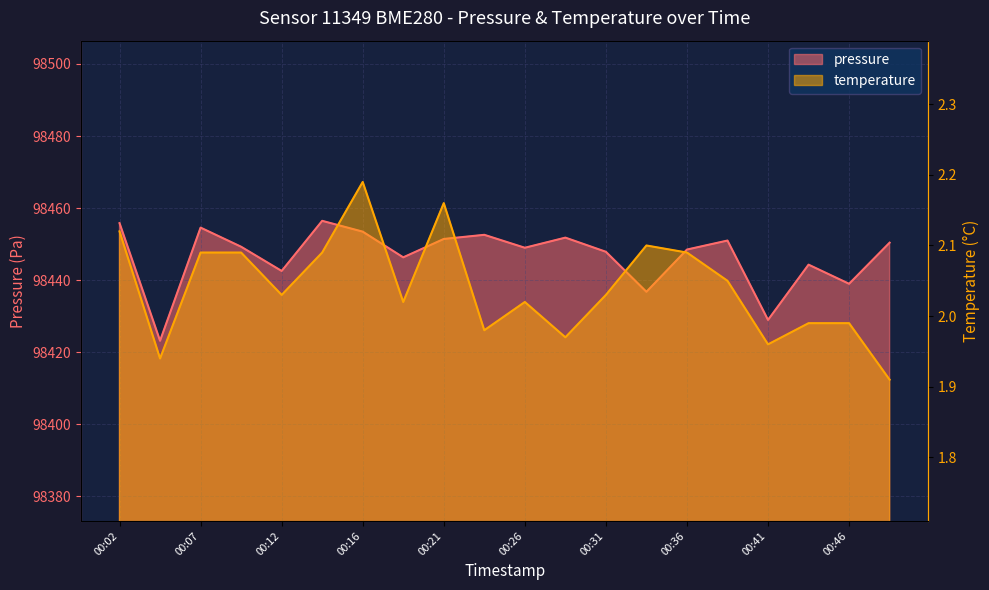

Is it true that temperature equals 2.0 at 00:19?

True